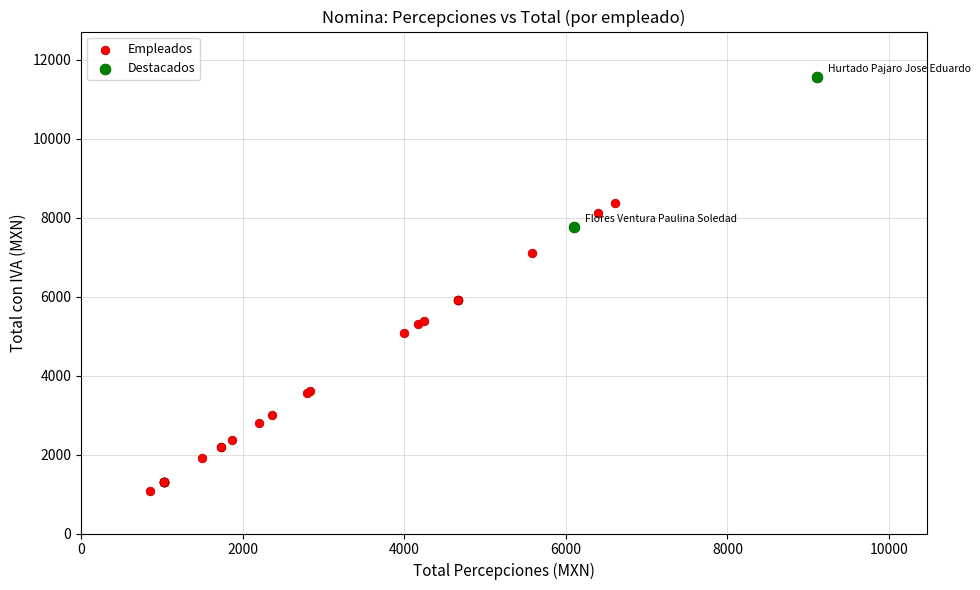

Which series contains the highest Y value?

Destacados